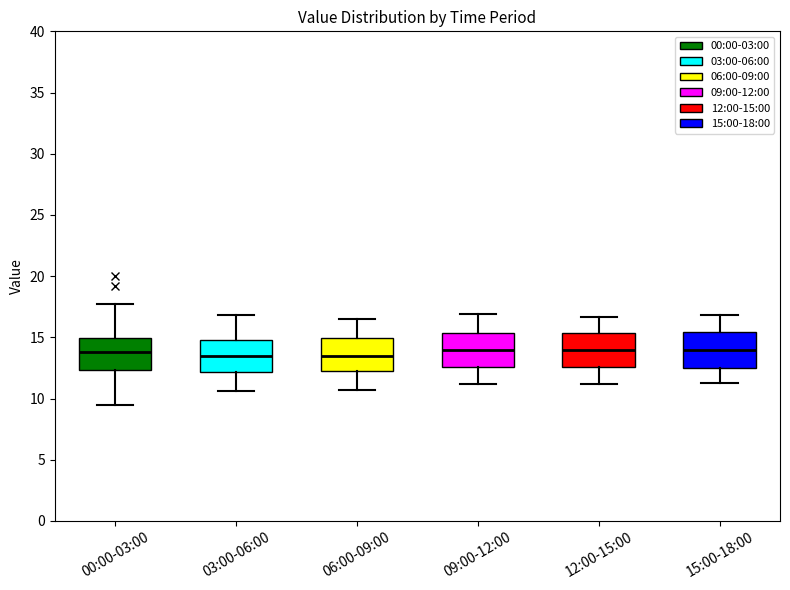

Where does the upper whisker of the box for 12:00-15:00 end on the y-axis? The values are not printed on the chart, so give them approximately, as read against the axis.

16.5